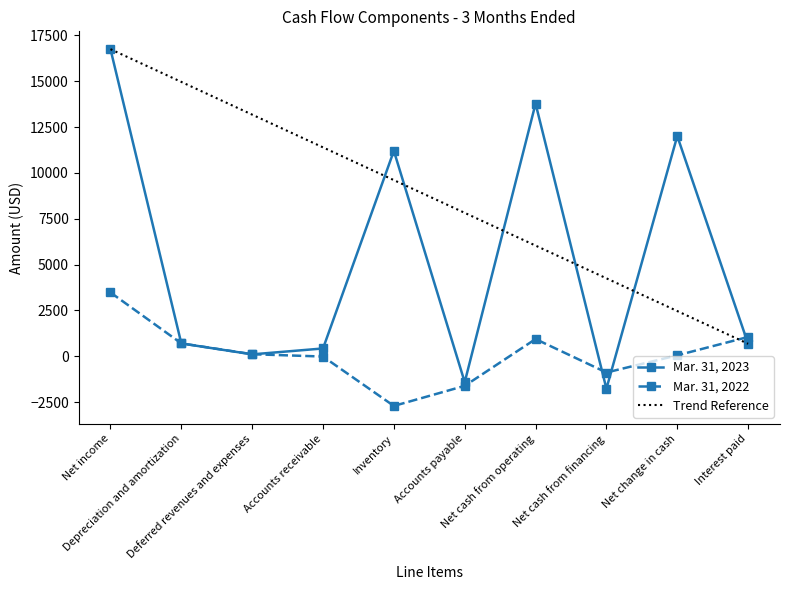

Which series has the widest spread of values?

Mar. 31, 2023